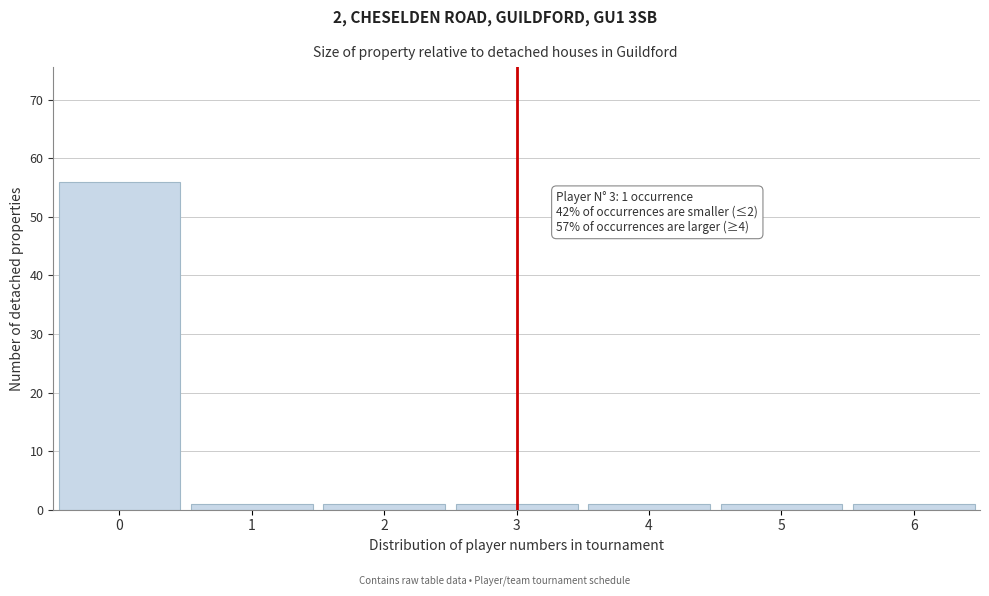

Reading right to left, transcribe all the data shown in this chart.

1	1	1	1	1	1	56